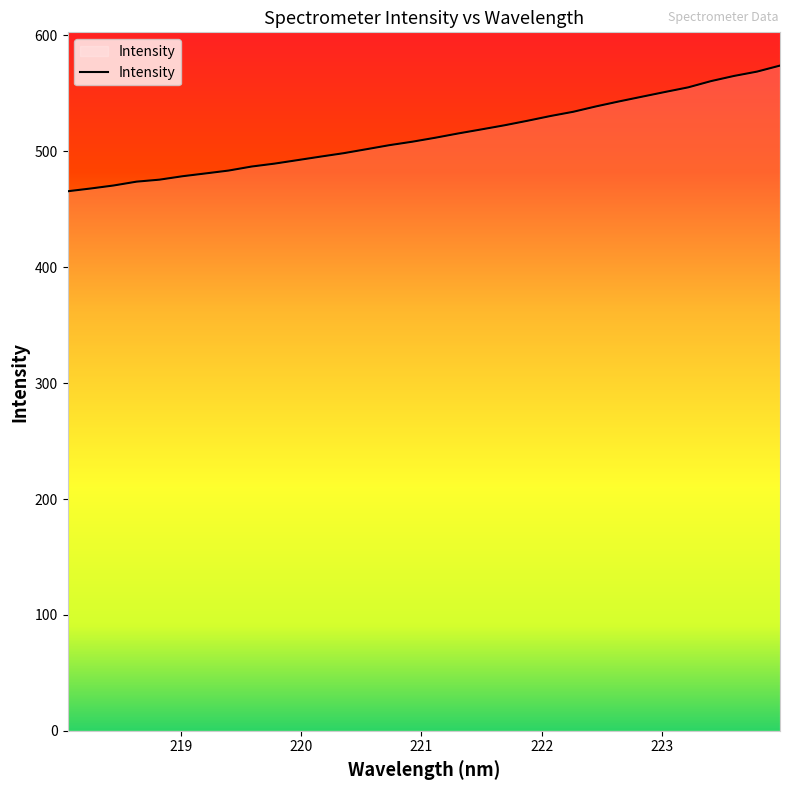

What is the difference between the maximum and minimum values?

108.5